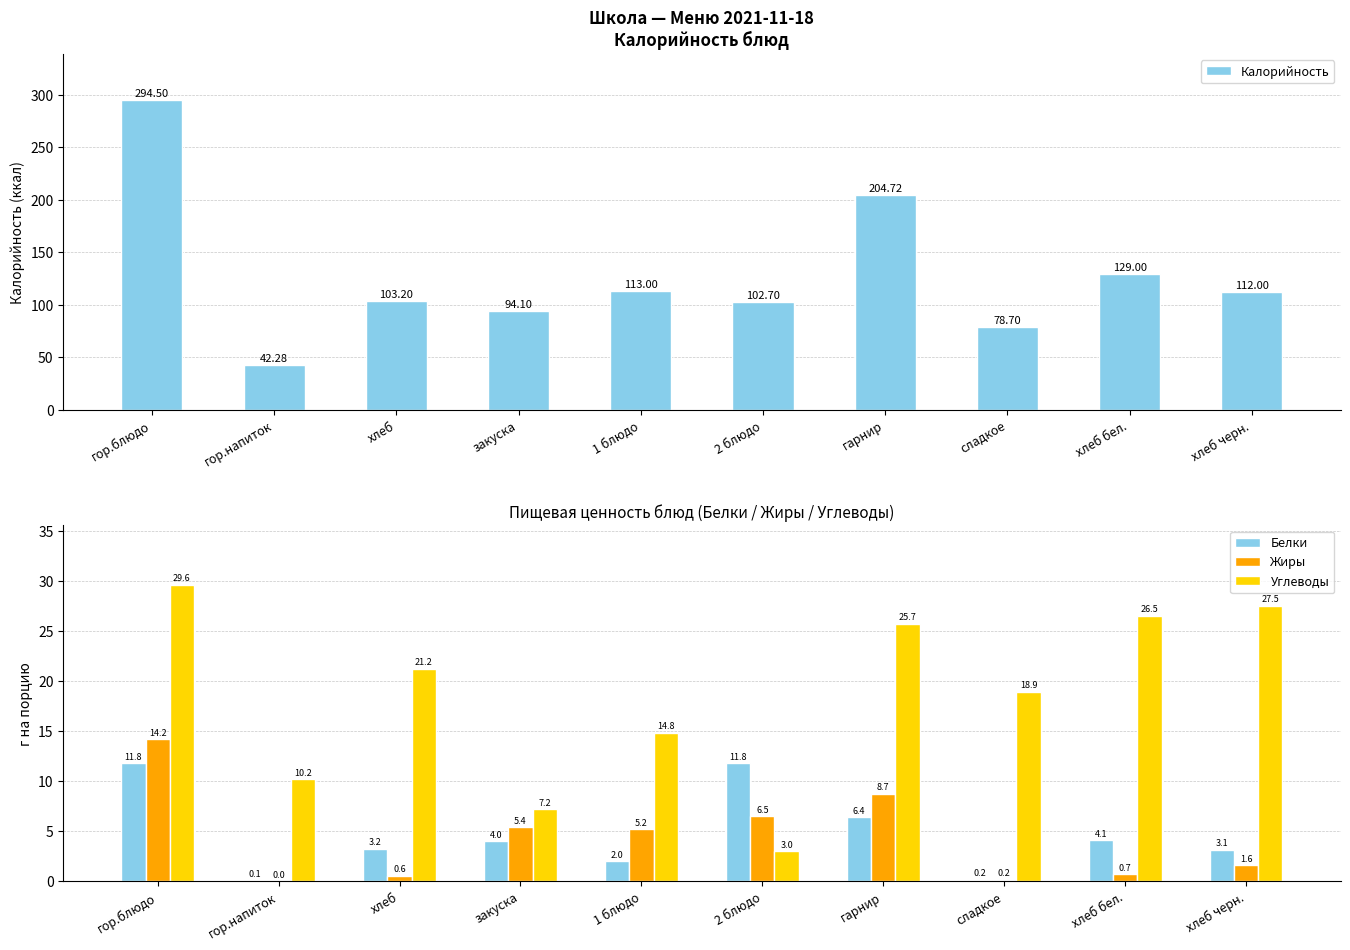

How many data points in Калорийность are less than 112?

5